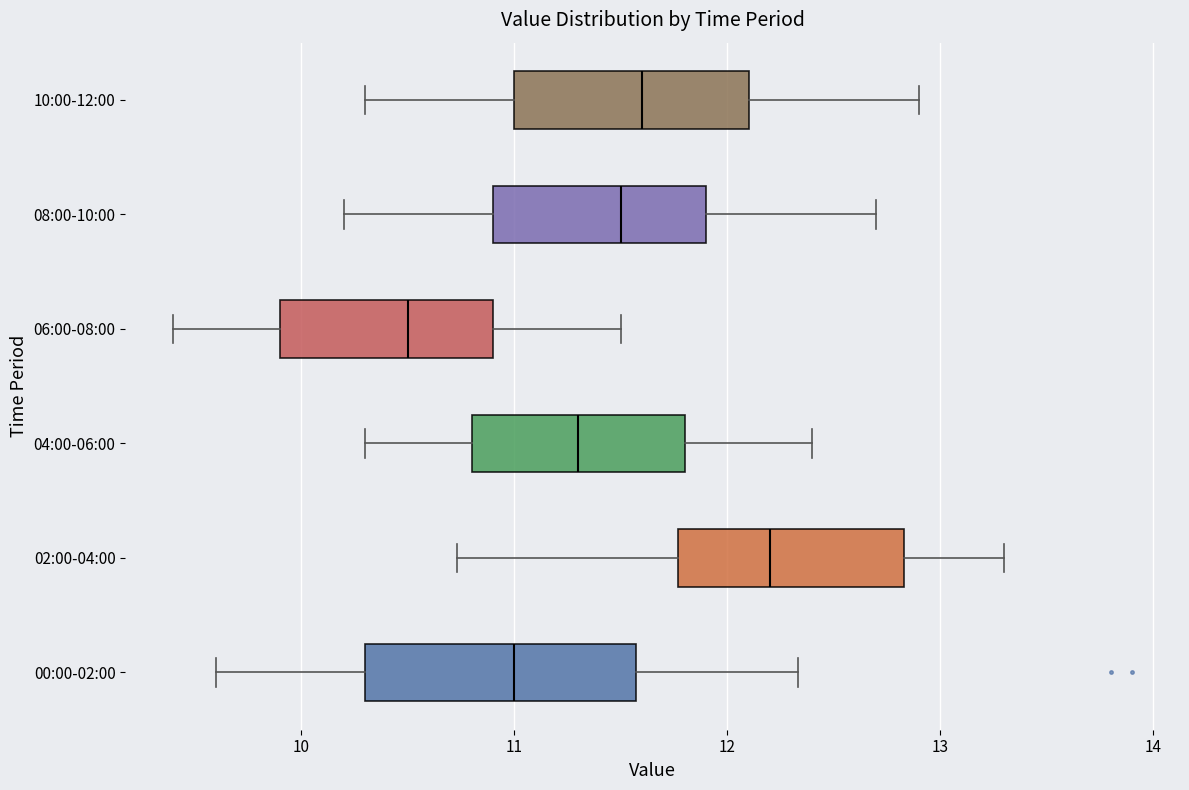

Which box has the furthest to the right median line?

02:00-04:00